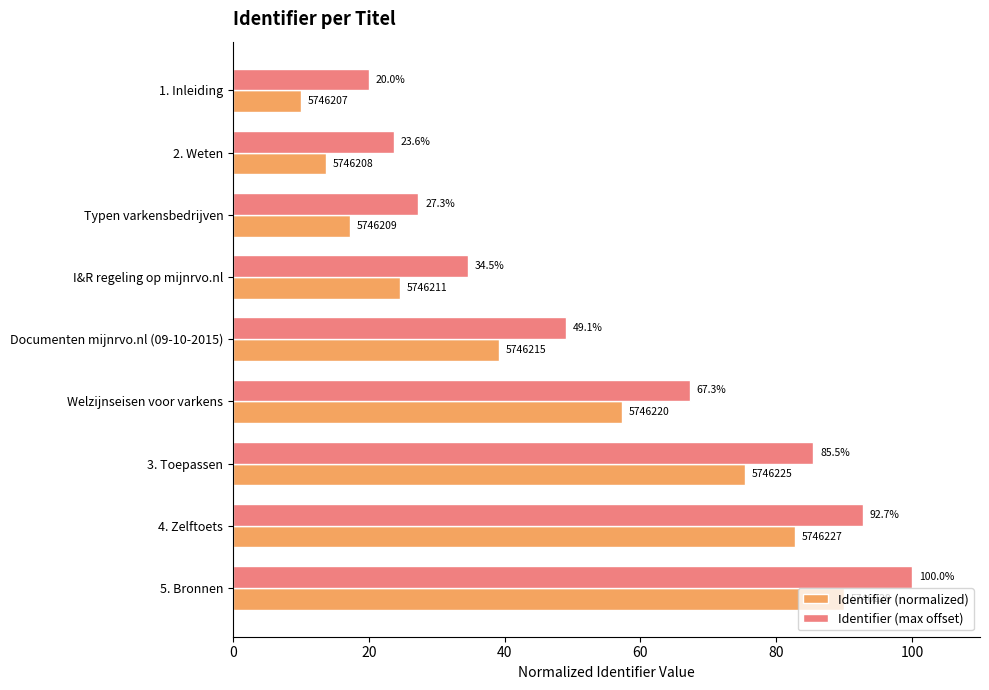

What is the minimum value shown in the chart?

10.0